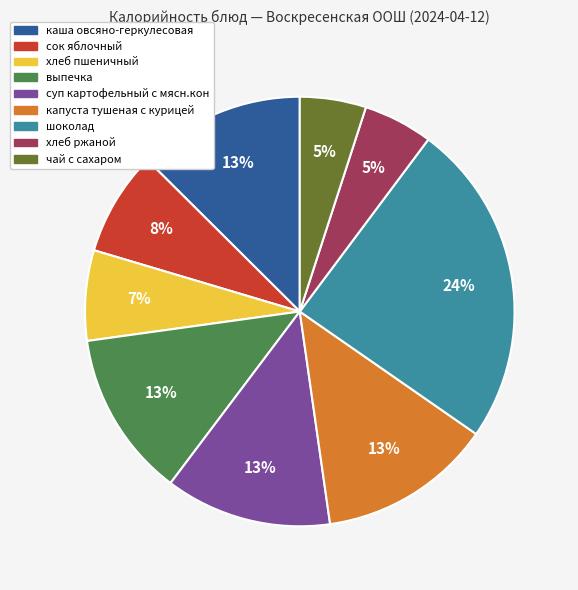

How many segments does this pie chart have?

9